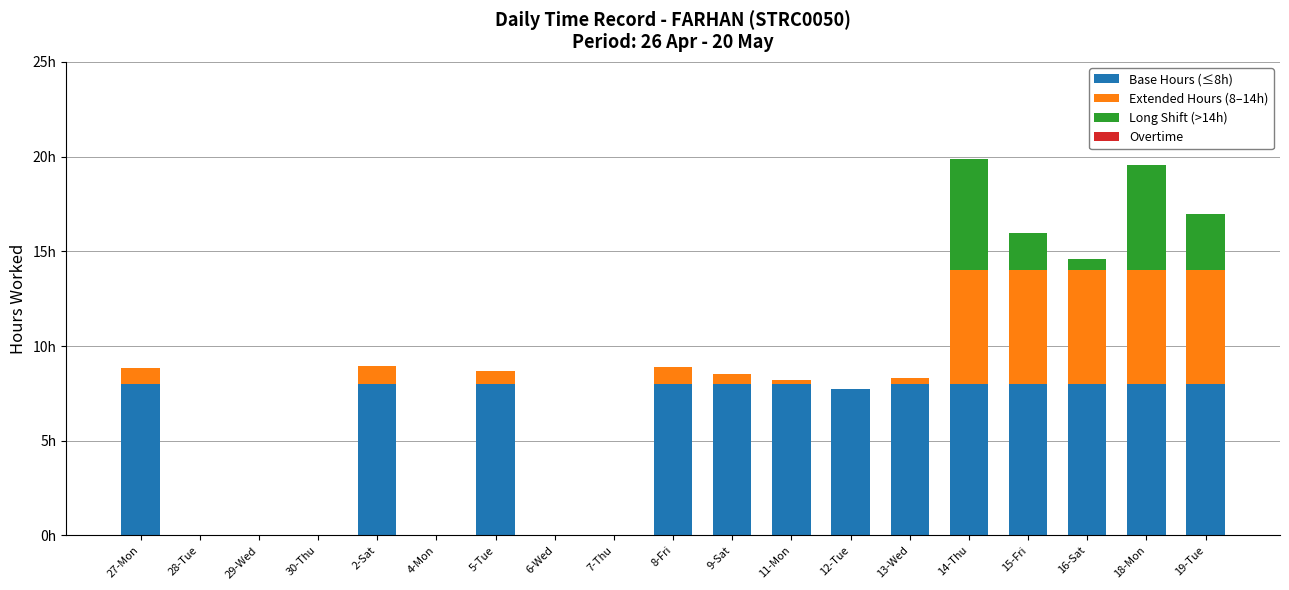

Are the bars horizontal?

No